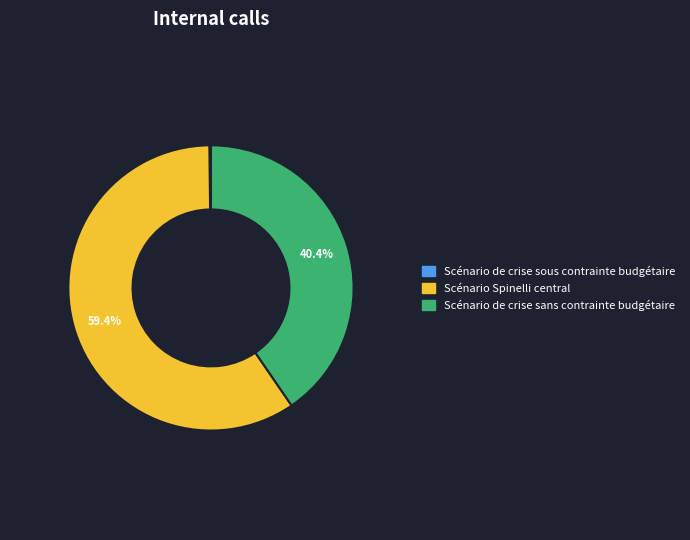

What is the ratio of the value at Scénario de crise sans contrainte budgétaire to the value at Scénario Spinelli central?

0.7